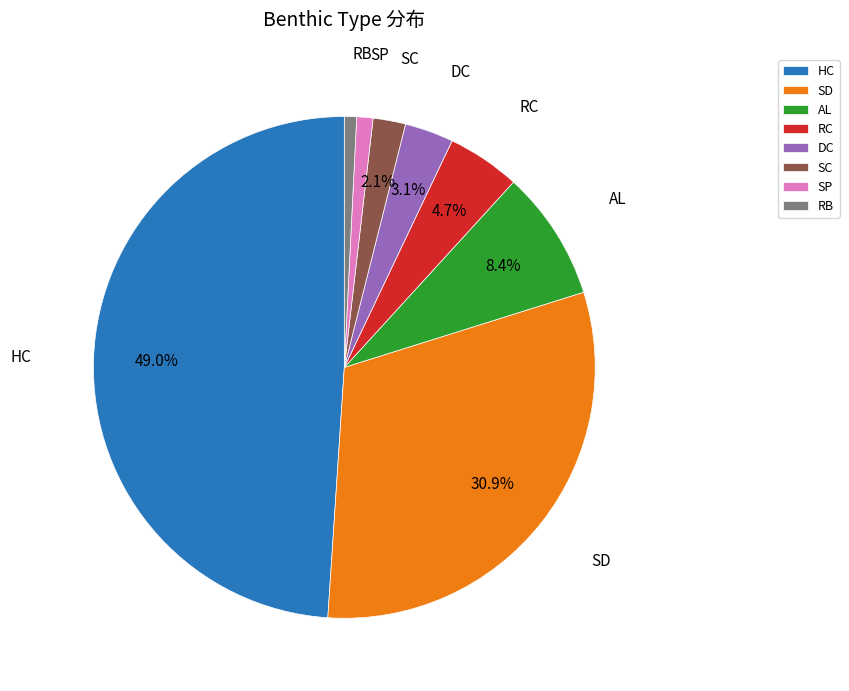

Approximately how many times larger is the value at DC compared to SC?

1.5